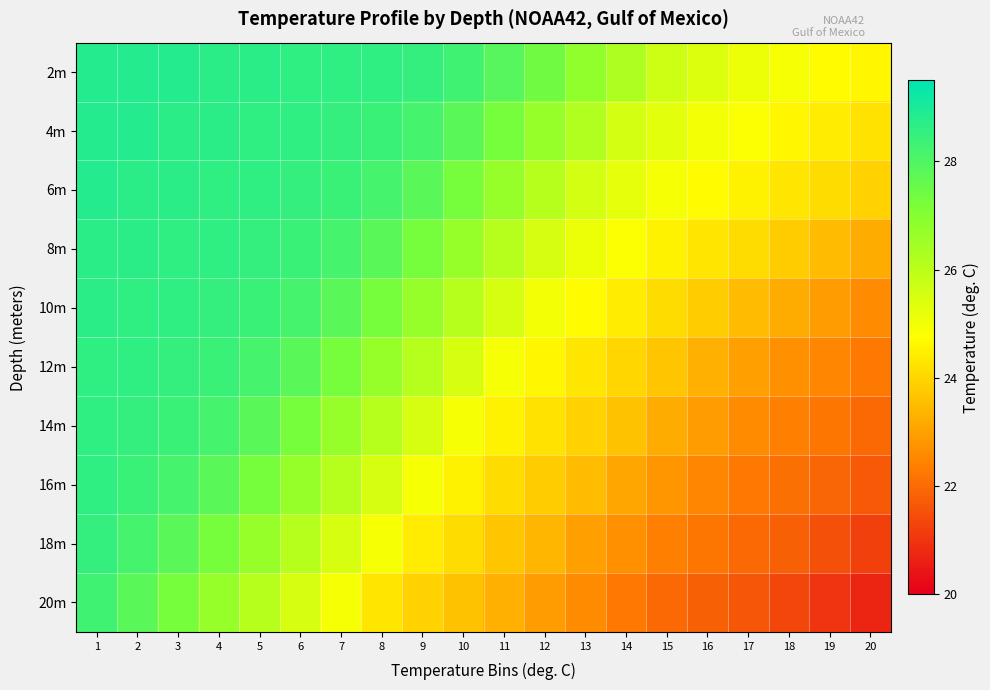

What is the difference between the highest and lowest values at 8?

4.3